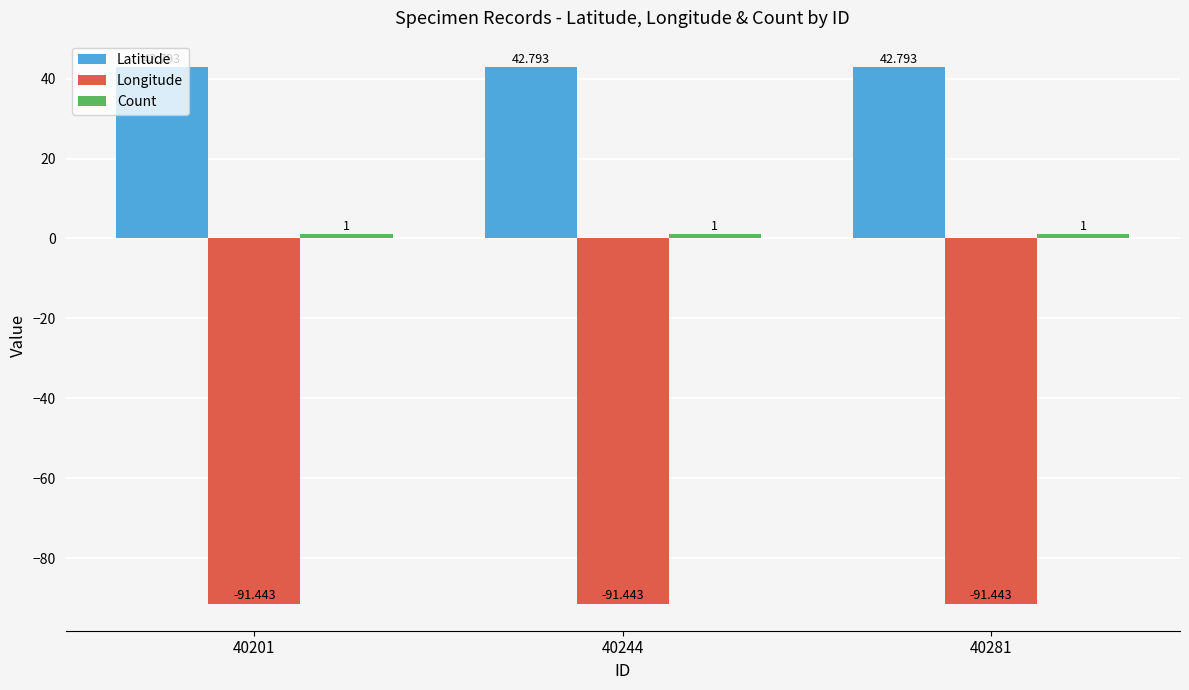

What is the sum of the Longitude values at 40244 and 40201?

-182.9